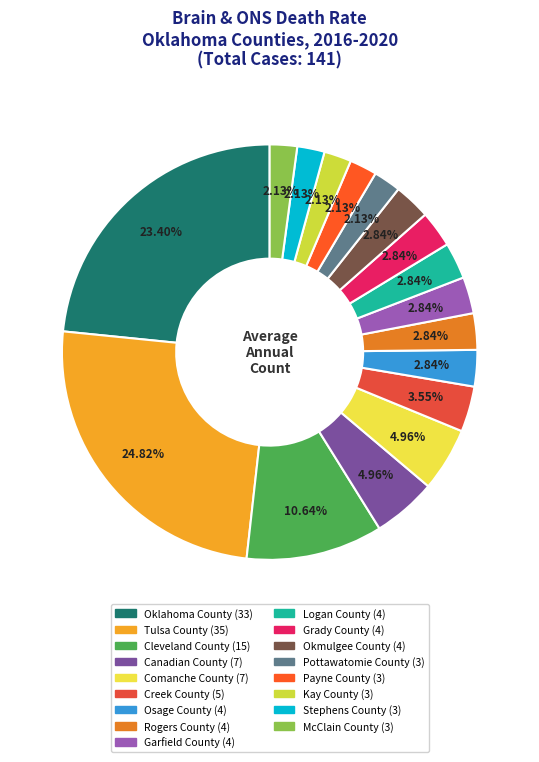

To the nearest percent, what percentage of the pie is Osage County?

3%